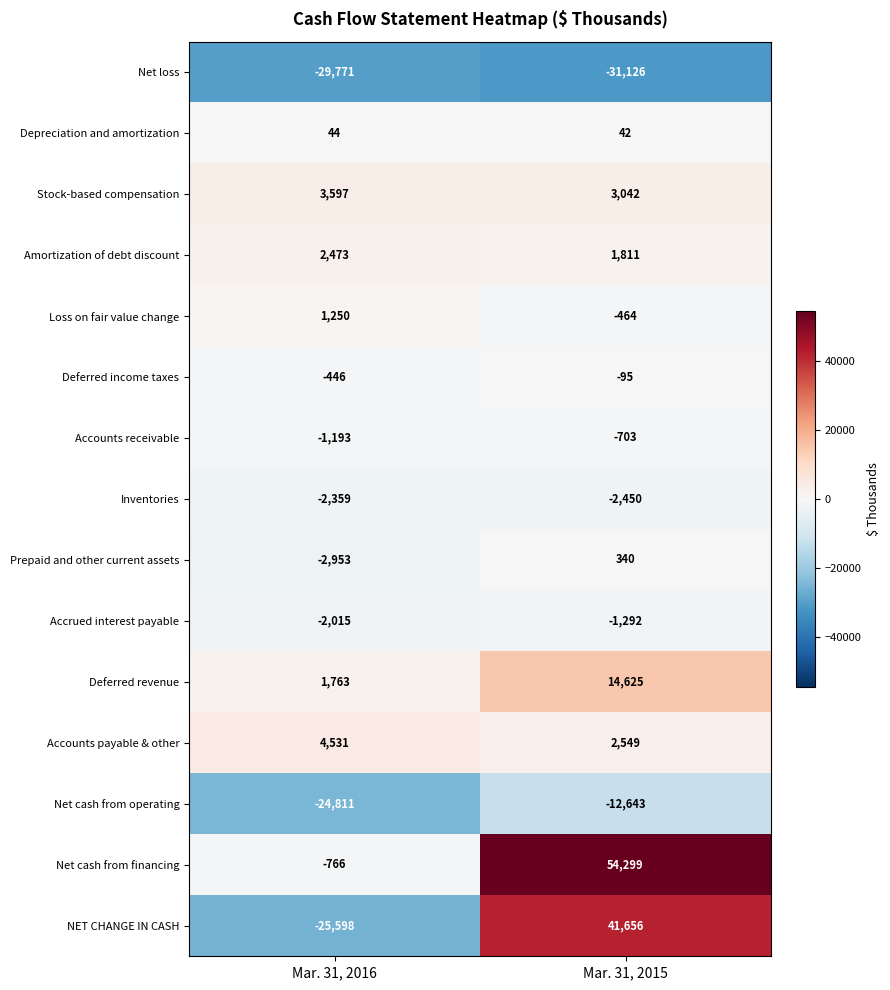

What is the difference between the Deferred revenue values at Mar. 31, 2015 and Mar. 31, 2016?

12862